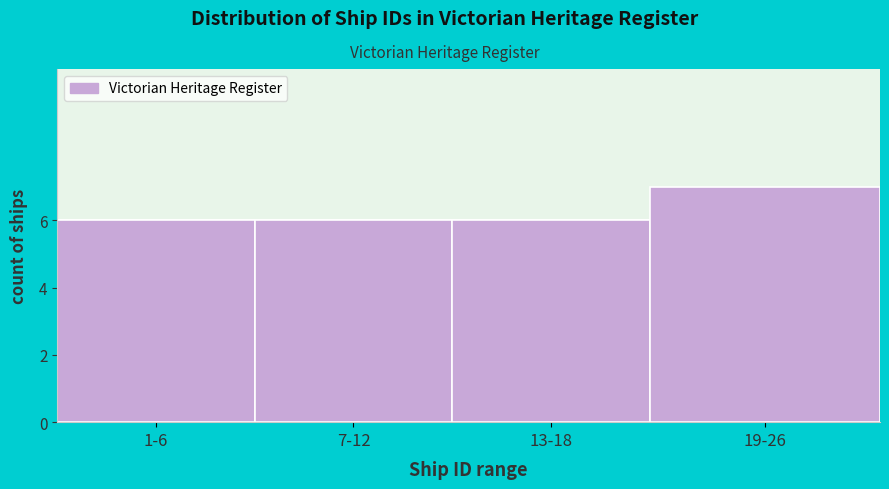

Reading left to right, extract all data points from this chart.

6	6	6	7